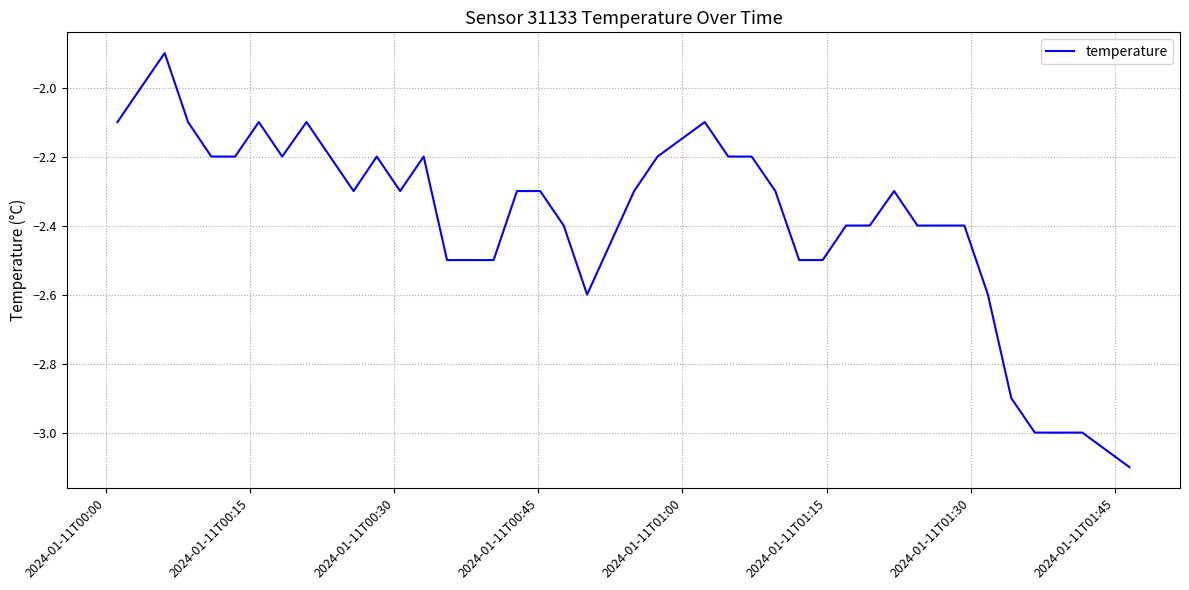

What is the minimum value shown in the chart?

-3.1